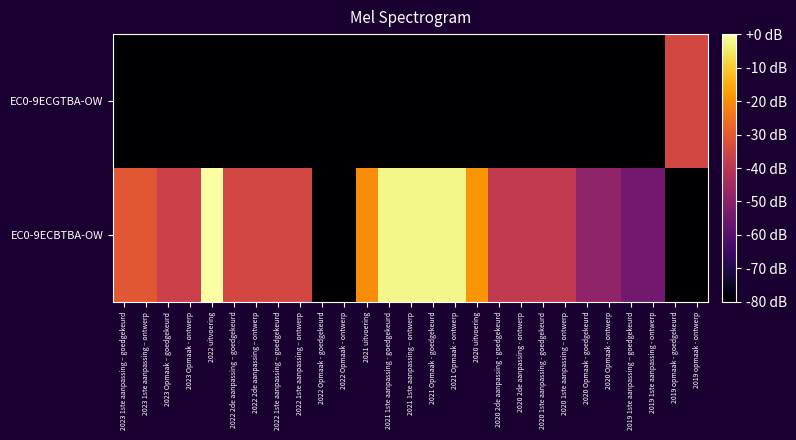

Reading left to right, extract all data points from this chart.

EC0-9ECBTBA-OW: 2023 1ste aanpassing – goedgekeurd=-30.5	2023 1ste aanpassing – ontwerp=-30.5	2023 Opmaak – goedgekeurd=-36.5	2023 Opmaak - ontwerp=-36.5	2022 uitvoering=0.0	2022 2de aanpassing – goedgekeurd=-34.9	2022 2de aanpassing – ontwerp=-34.9	2022 1ste aanpassing – goedgekeurd=-34.9	2022 1ste aanpassing – ontwerp=-34.9	2022 Opmaak - goedgekeurd=-80.0	2022 Opmaak - ontwerp=-80.0	2021 uitvoering=-20.2	2021 1ste aanpassing - goedgekeurd=-2.5	2021 1ste aanpassing – ontwerp=-2.5	2021 Opmaak - goedgekeurd=-2.5	2021 Opmaak - ontwerp=-2.5	2020 uitvoering=-18.6	2020 2de aanpassing - goedgekeurd=-38.6	2020 2de aanpassing - ontwerp=-38.6	2020 1ste aanpassing - goedgekeurd=-38.6	2020 1ste aanpassing – ontwerp=-38.6	2020 Opmaak - goedgekeurd=-48.7	2020 Opmaak - ontwerp=-48.7	2019 1ste aanpassing – goedgekeurd=-54.5	2019 1ste aanpassing - ontwerp=-54.5	2019 opmaak - goedgekeurd=-80.0	2019 opmaak - ontwerp=-80.0
EC0-9ECGTBA-OW: 2023 1ste aanpassing – goedgekeurd=-80.0	2023 1ste aanpassing – ontwerp=-80.0	2023 Opmaak – goedgekeurd=-80.0	2023 Opmaak - ontwerp=-80.0	2022 uitvoering=-80.0	2022 2de aanpassing – goedgekeurd=-80.0	2022 2de aanpassing – ontwerp=-80.0	2022 1ste aanpassing – goedgekeurd=-80.0	2022 1ste aanpassing – ontwerp=-80.0	2022 Opmaak - goedgekeurd=-80.0	2022 Opmaak - ontwerp=-80.0	2021 uitvoering=-80.0	2021 1ste aanpassing - goedgekeurd=-80.0	2021 1ste aanpassing – ontwerp=-80.0	2021 Opmaak - goedgekeurd=-80.0	2021 Opmaak - ontwerp=-80.0	2020 uitvoering=-80.0	2020 2de aanpassing - goedgekeurd=-80.0	2020 2de aanpassing - ontwerp=-80.0	2020 1ste aanpassing - goedgekeurd=-80.0	2020 1ste aanpassing – ontwerp=-80.0	2020 Opmaak - goedgekeurd=-80.0	2020 Opmaak - ontwerp=-80.0	2019 1ste aanpassing – goedgekeurd=-80.0	2019 1ste aanpassing - ontwerp=-80.0	2019 opmaak - goedgekeurd=-34.6	2019 opmaak - ontwerp=-34.6